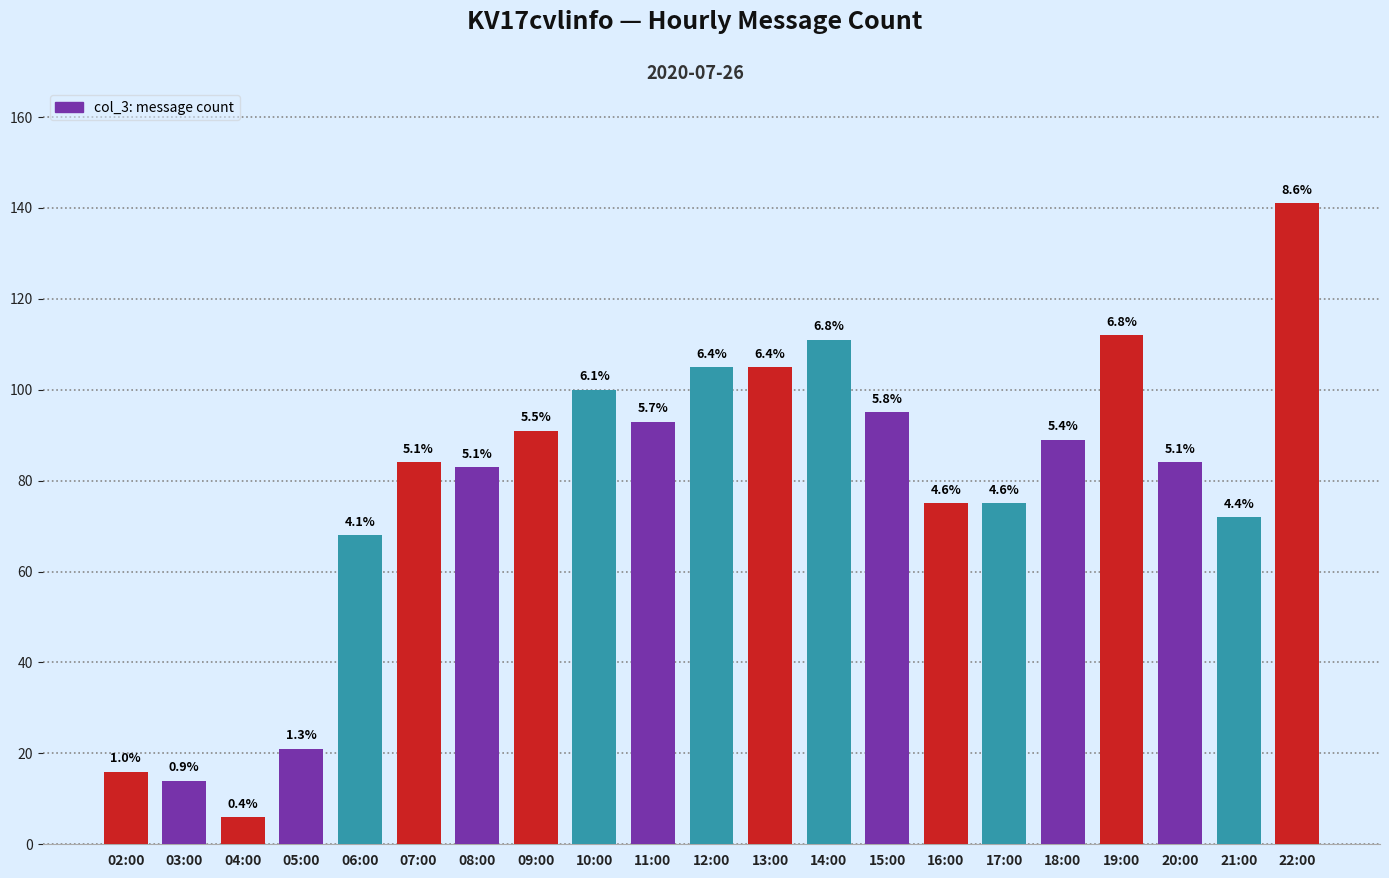

Where is the data nearest to the value 73?

21:00